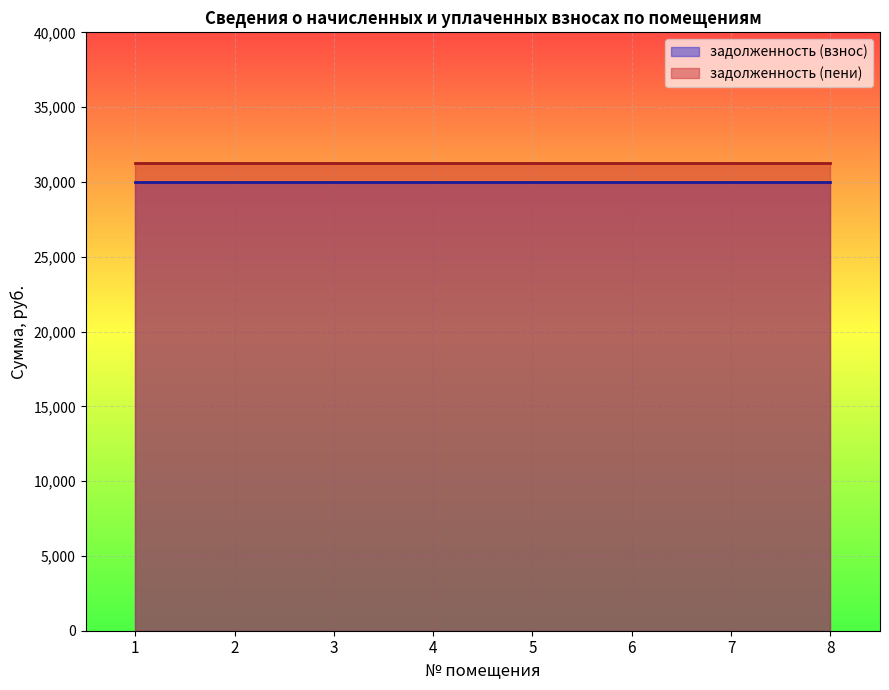

Which series has the widest spread of values?

задолженность (взнос)